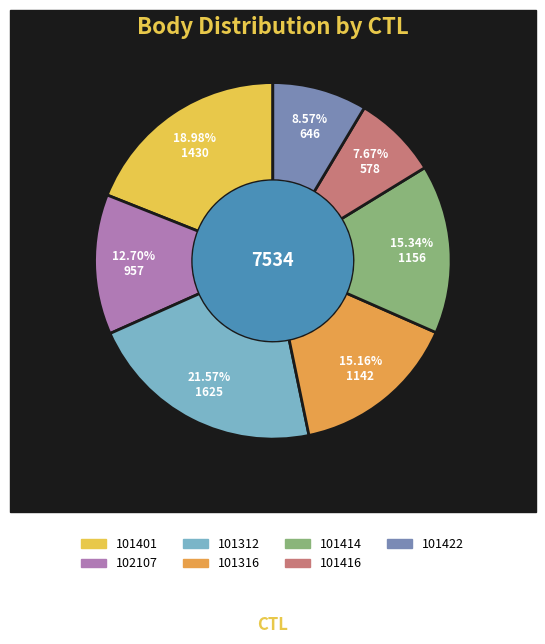

How many segments does this pie chart have?

7